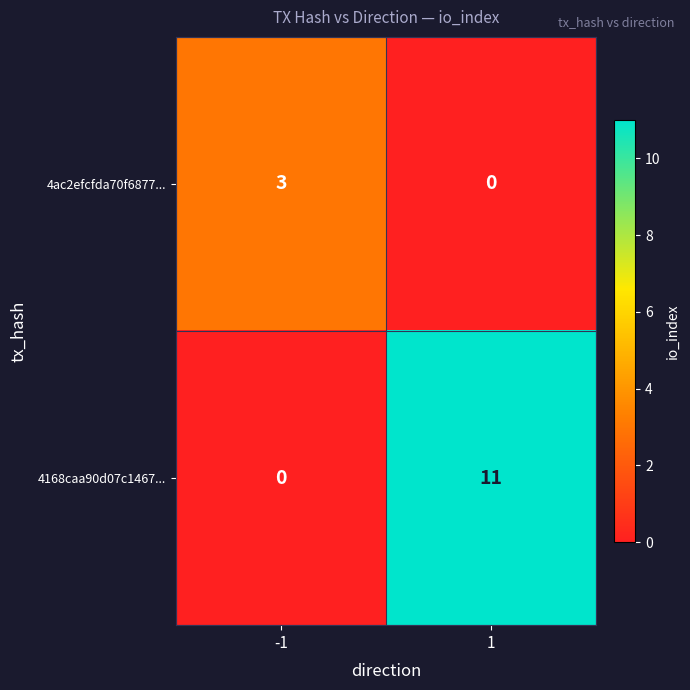

What is the total value across all series at -1?

3